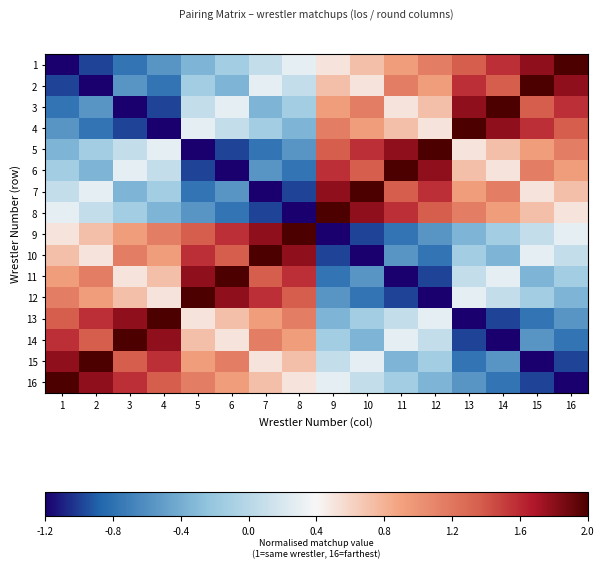

Which has a higher value, 2 or 15?

15